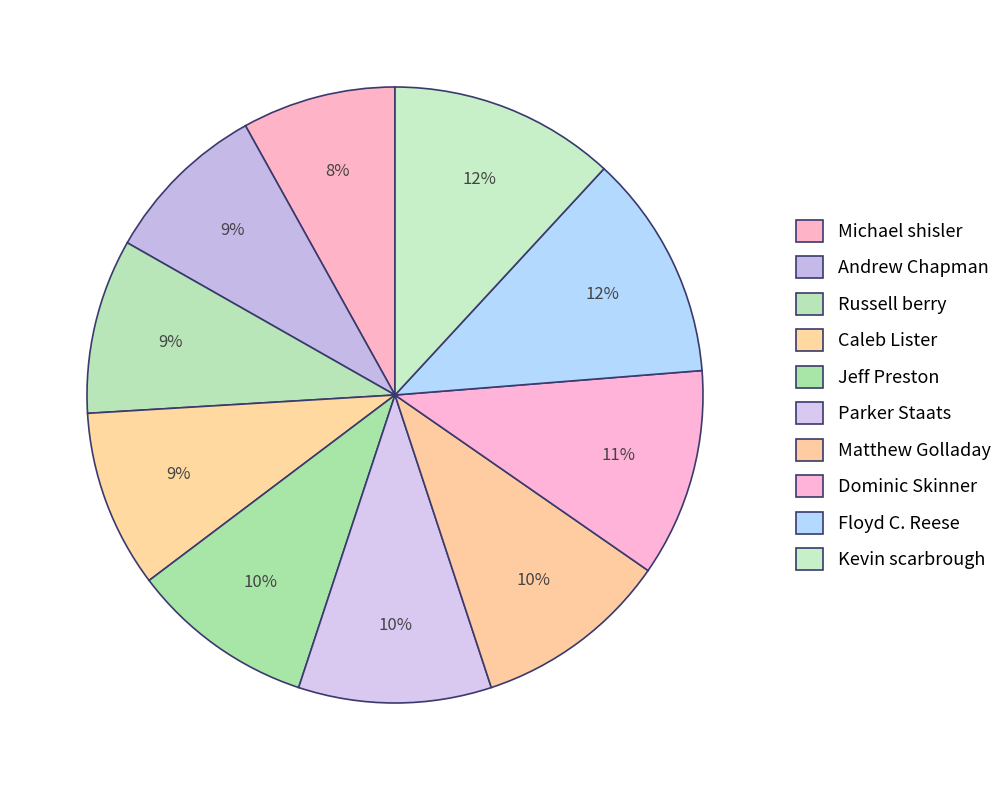

Which has a higher value, Jeff Preston or Floyd C. Reese?

Floyd C. Reese